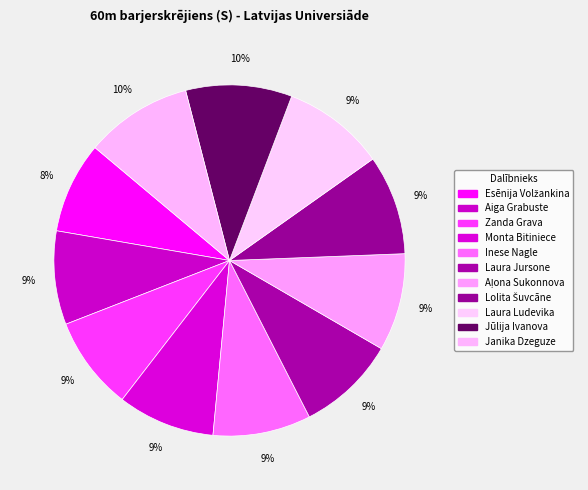

How many segments does this pie chart have?

11